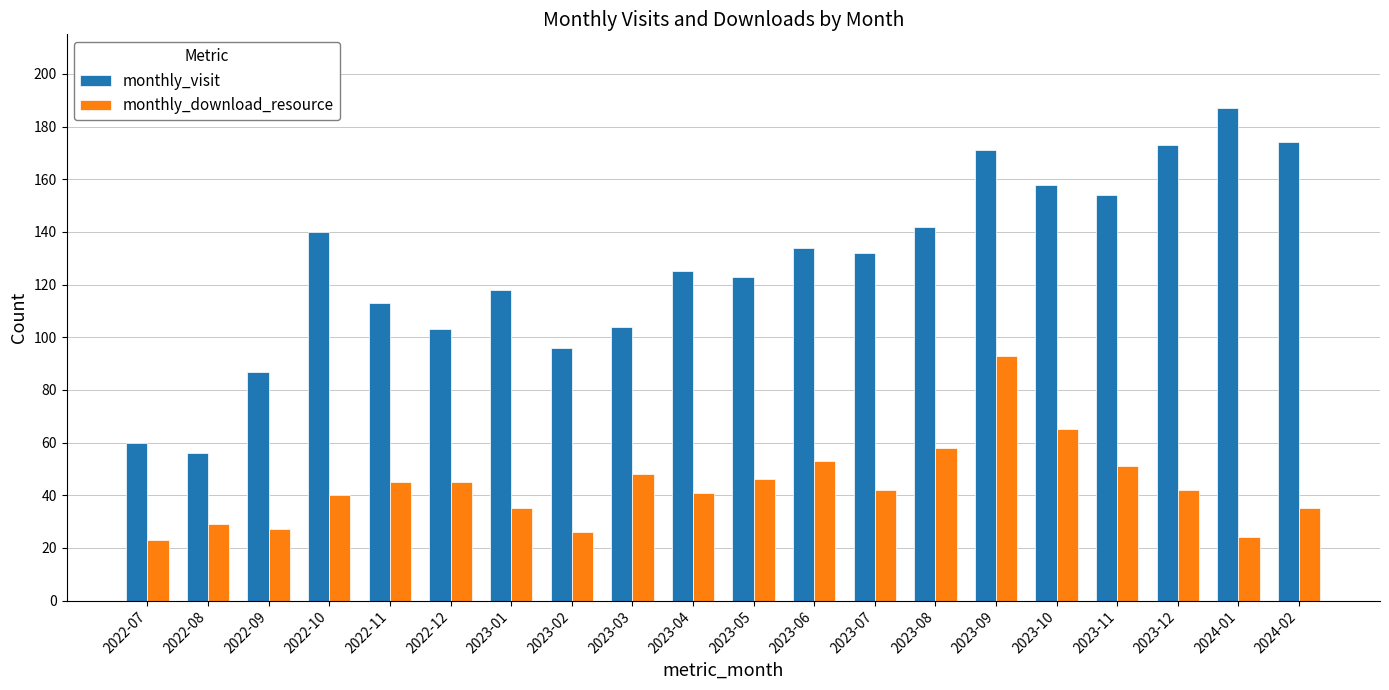

Which series has the largest total across all categories?

monthly_visit